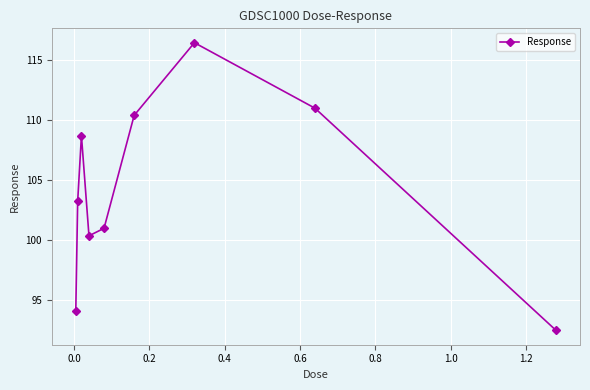

Reading left to right, transcribe all the data shown in this chart.

94.1	103.2	108.7	100.3	101.0	110.4	116.5	111.0	92.4